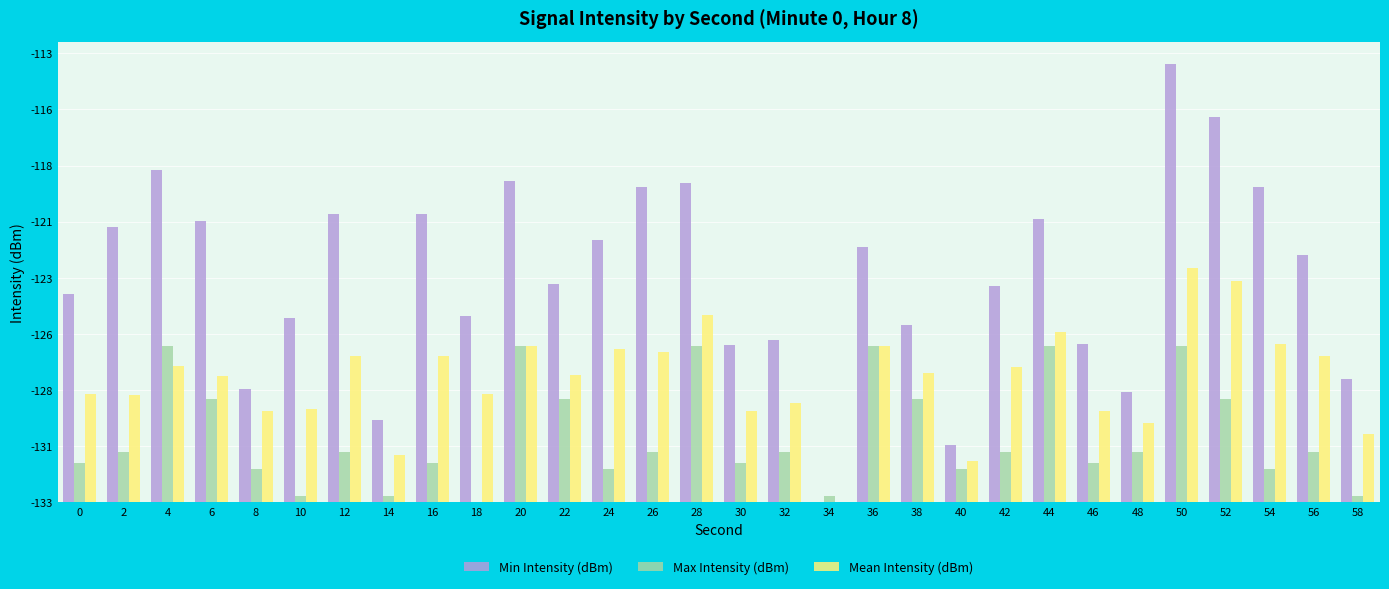

What are all the series names shown in the legend?

Min Intensity (dBm), Max Intensity (dBm), Mean Intensity (dBm)